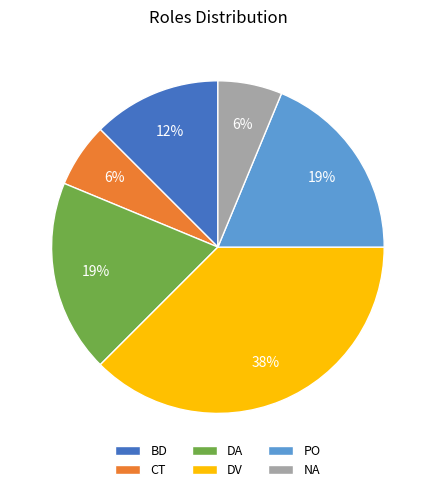

Do NA and PO together represent more than half of the pie?

No